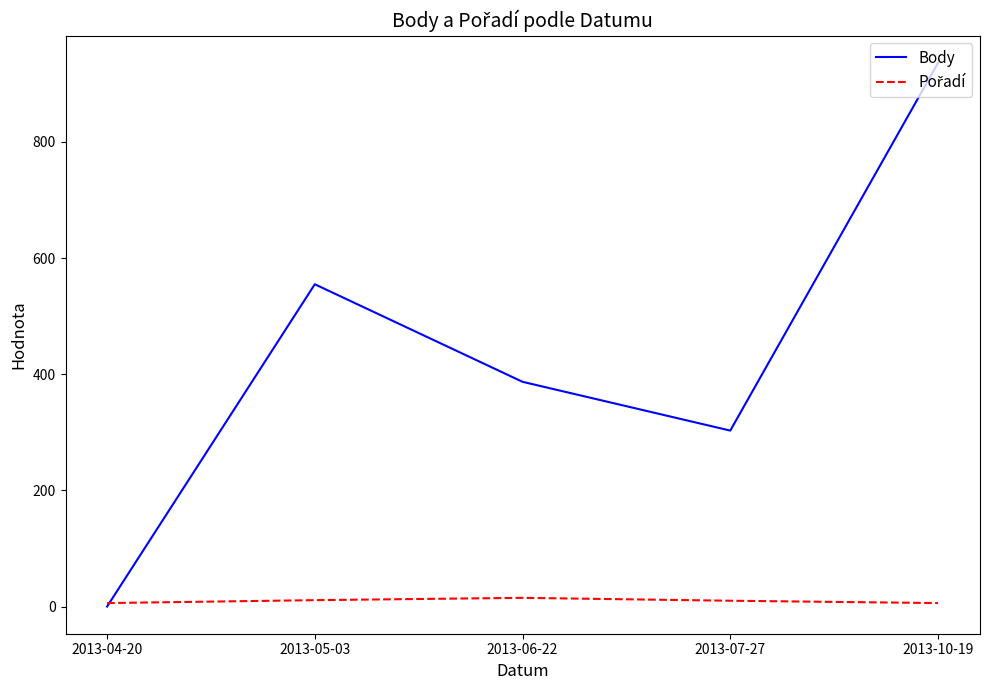

At which category does the chart reach its peak across all series?

2013-10-19